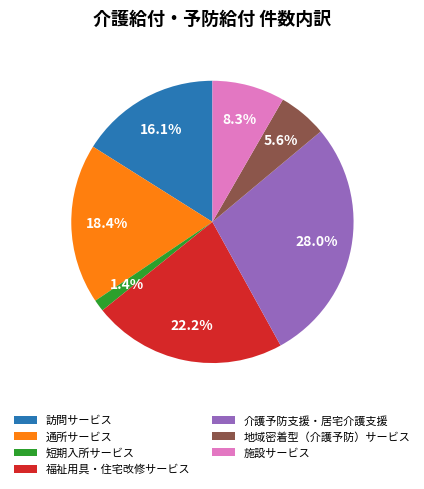

To the nearest percent, what percentage of the pie is 施設サービス?

8%